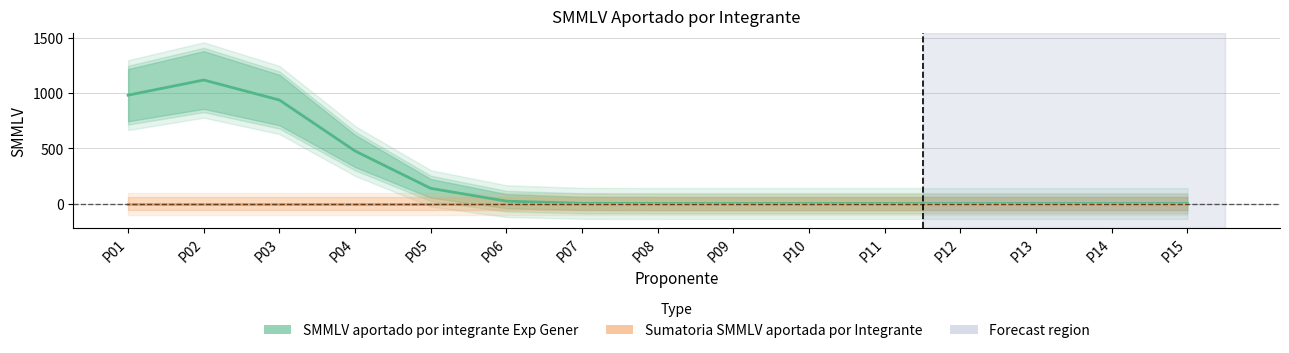

True or false: Sumatoria SMMLV aportada por Integrante and SMMLV aportado por integrante Exp Gener intersect in this chart.

False